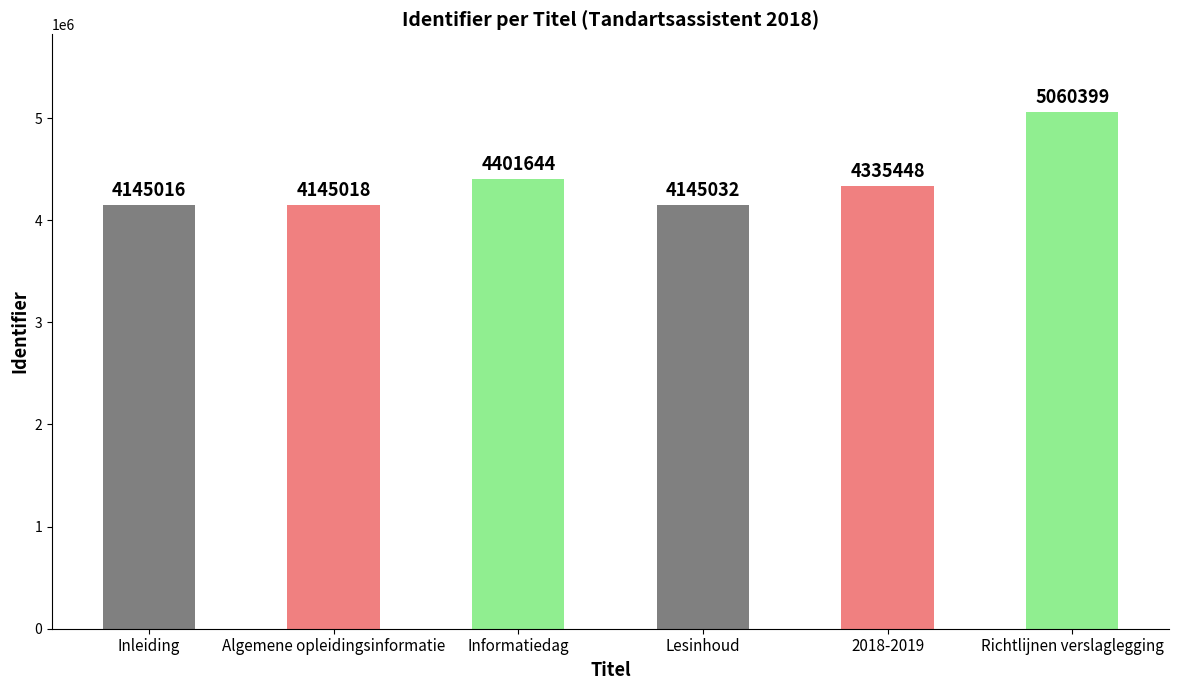

How many bars are there in total?

6